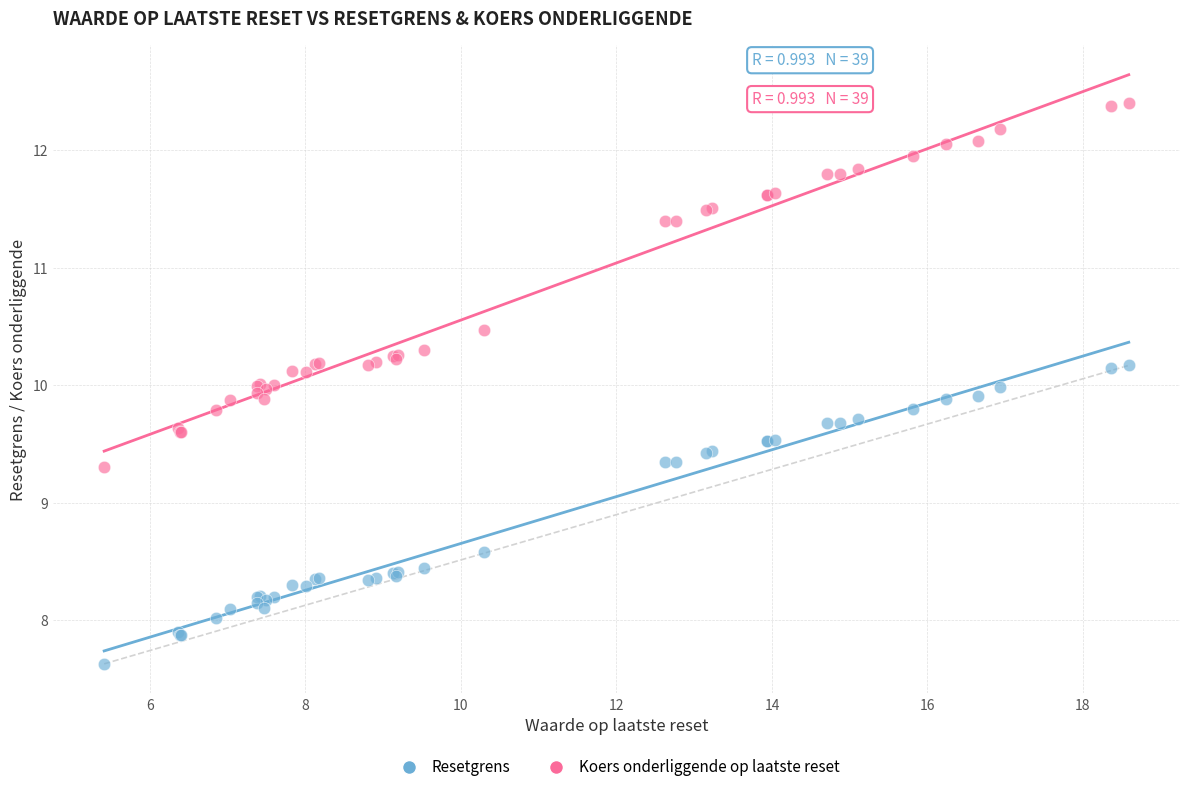

Which series reaches the minimum Y coordinate?

Resetgrens